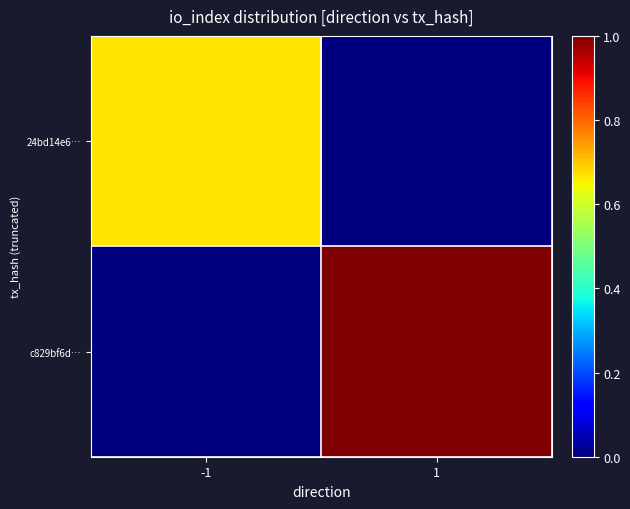

Which series has the largest total across all categories?

c829bf6d…